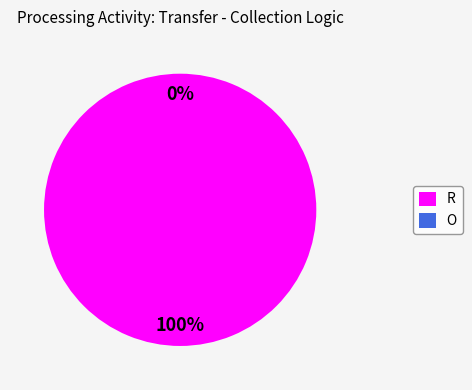

Which slice is the smallest?

O